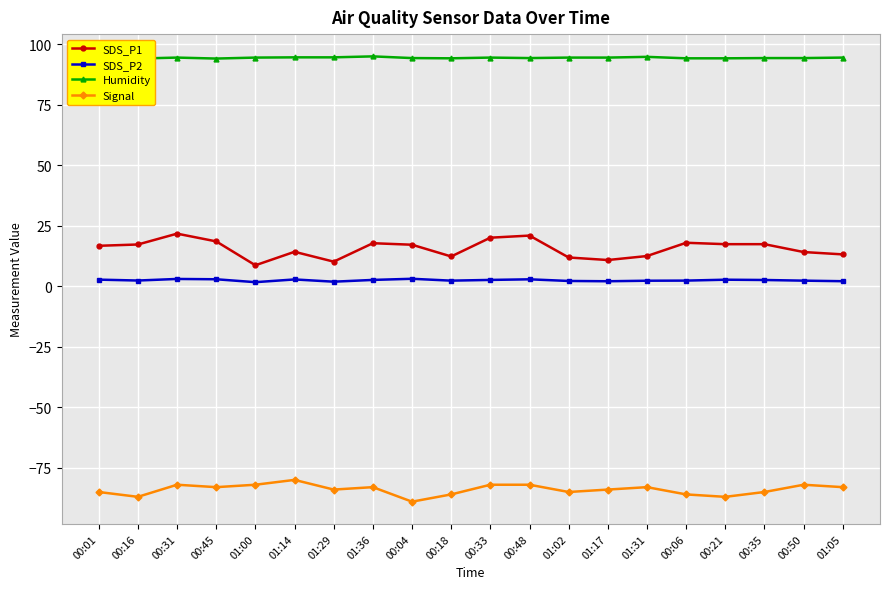

How many lines are shown in the chart?

4